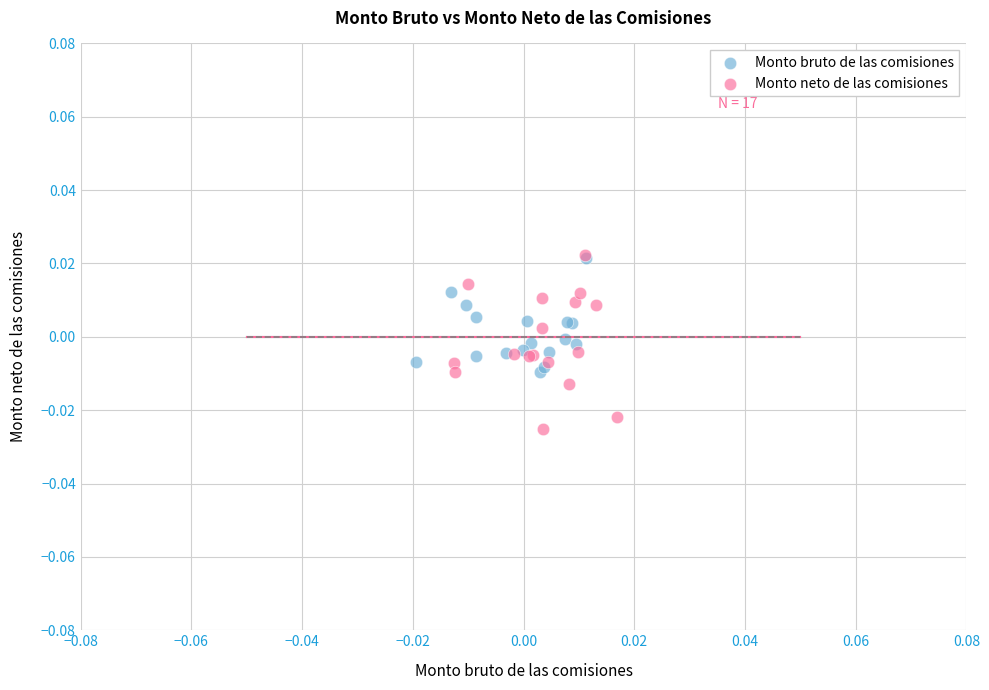

Which series reaches the minimum Y coordinate?

Monto neto de las comisiones